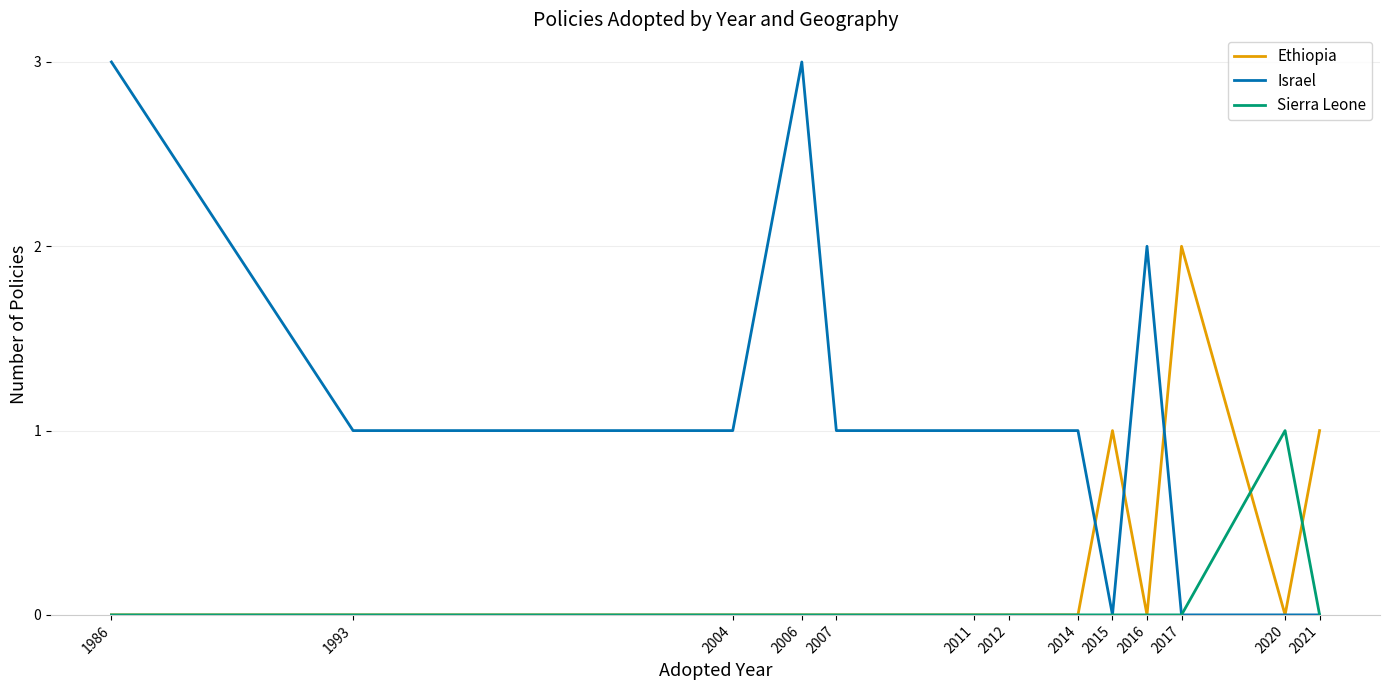

Which series has the largest total across all categories?

Israel